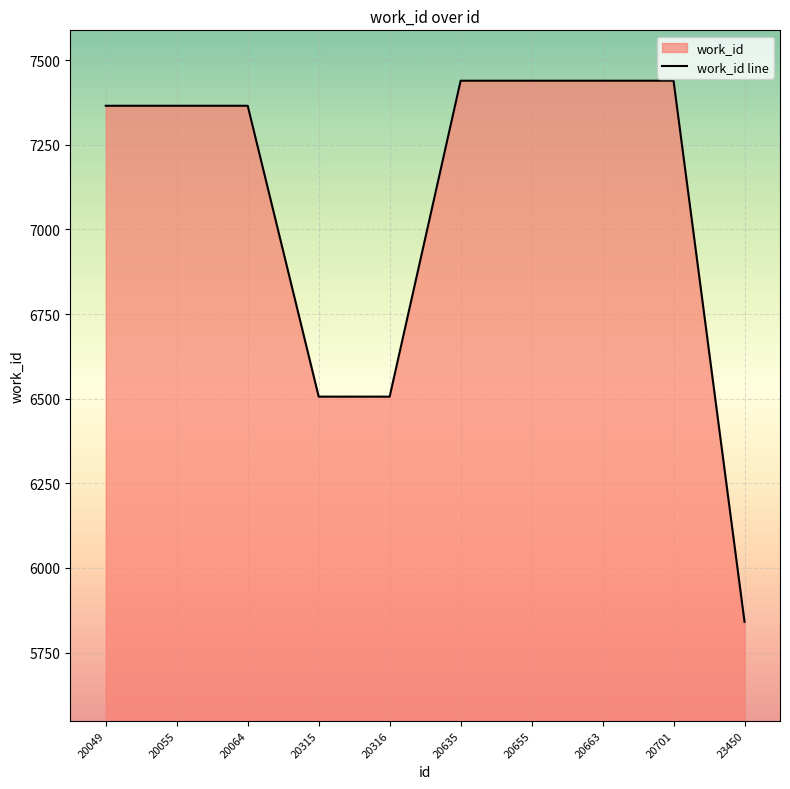

How many lines are shown in the chart?

1